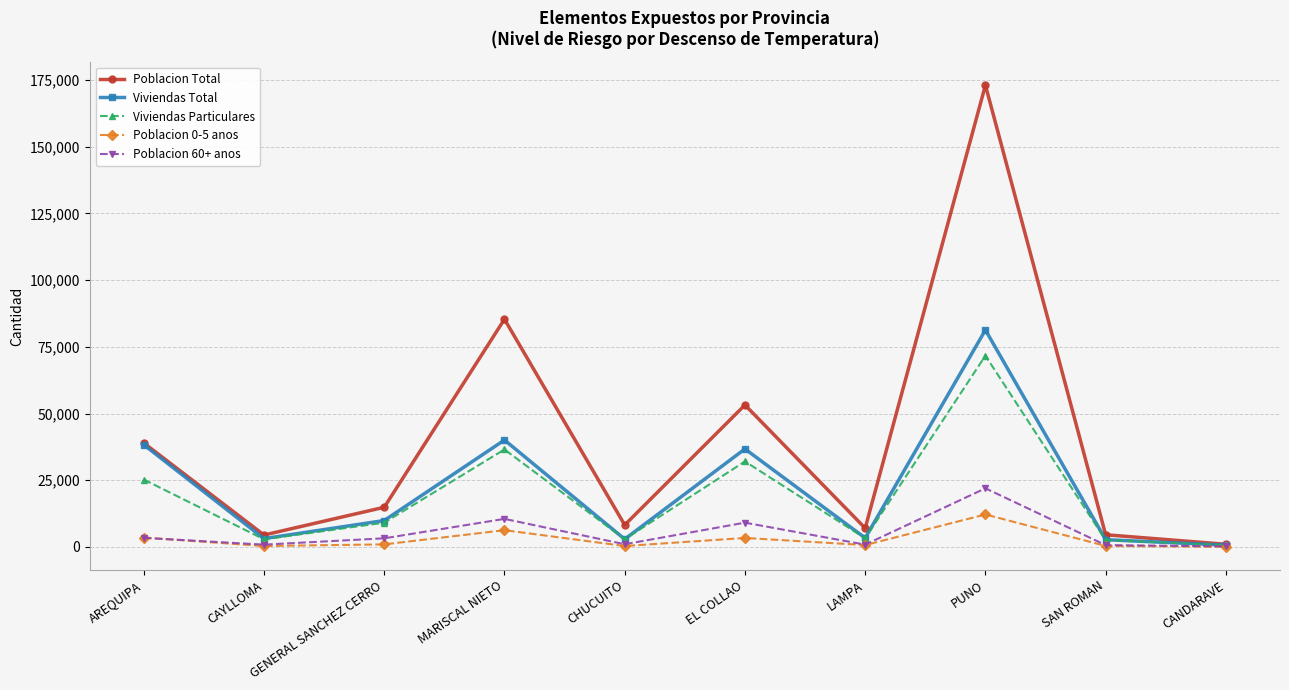

Which category has the lowest value in the Viviendas Total series?

CANDARAVE